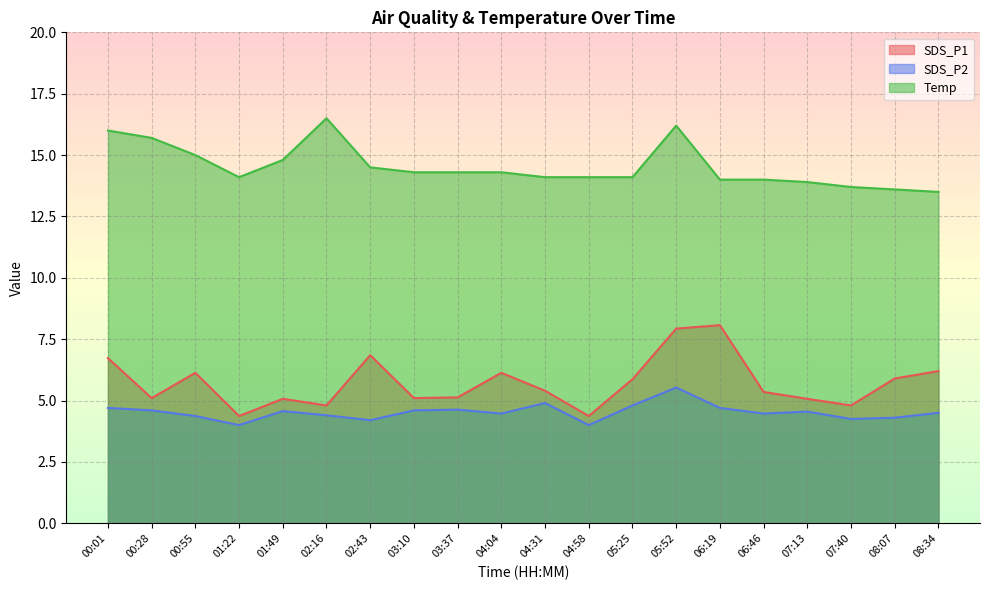

Reading right to left, transcribe all the data shown in this chart.

SDS_P1: 6.2	5.9	4.8	5.1	5.3	8.1	7.9	5.9	4.4	5.4	6.1	5.1	5.1	6.8	4.8	5.1	4.4	6.1	5.1	6.7
SDS_P2: 4.5	4.3	4.2	4.5	4.5	4.7	5.5	4.8	4.0	4.9	4.5	4.6	4.6	4.2	4.4	4.6	4.0	4.4	4.6	4.7
Temp: 13.5	13.6	13.7	13.9	14.0	14.0	16.2	14.1	14.1	14.1	14.3	14.3	14.3	14.5	16.5	14.8	14.1	15.0	15.7	16.0